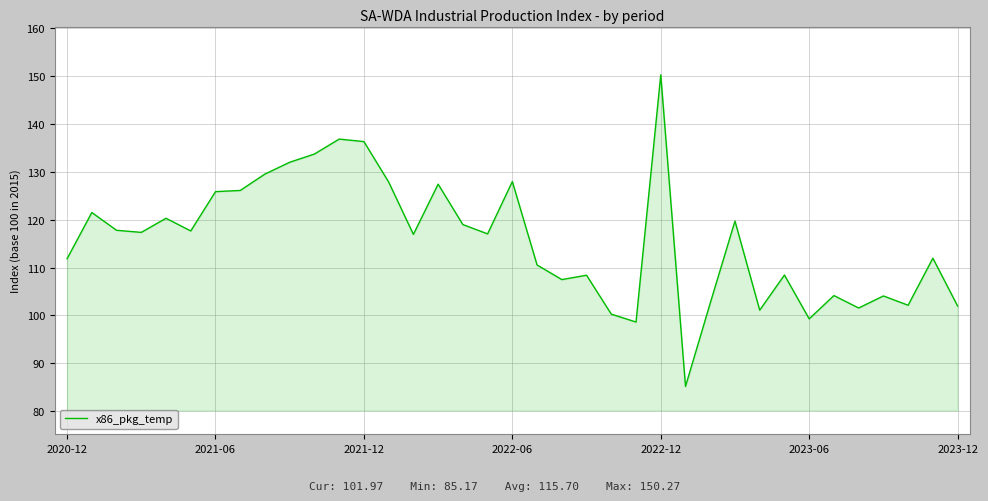

What is the greatest value displayed?

150.3